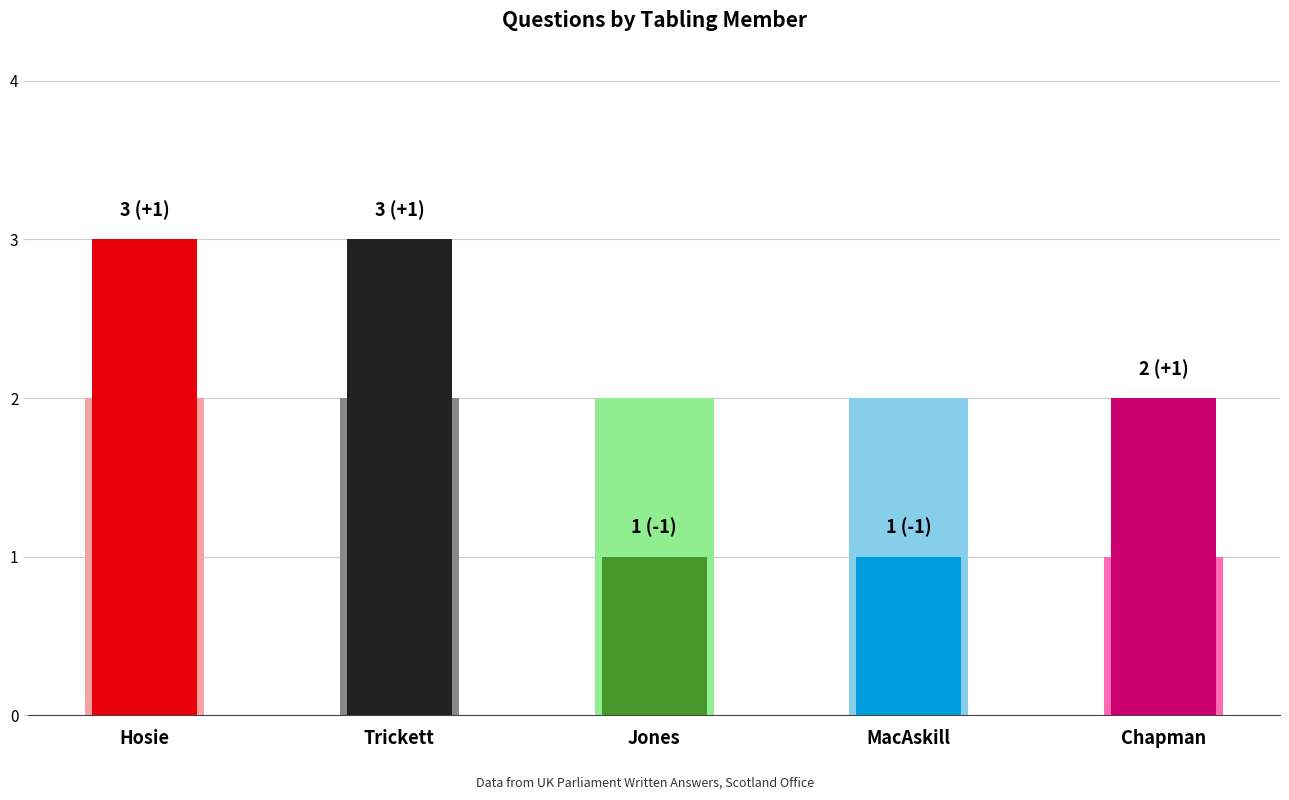

What is the difference between the second highest and minimum values in the Question Count series?

2